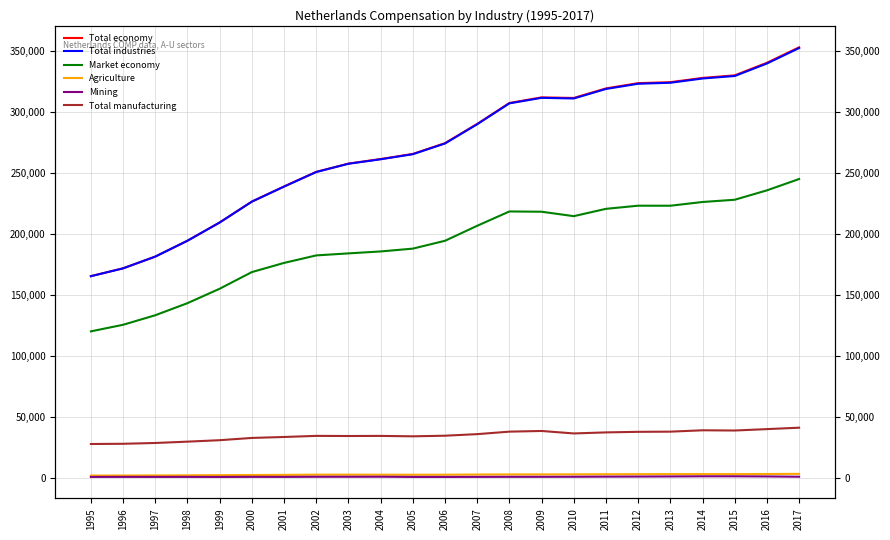

Which series changed the most between 2008 and 2010?

Total economy